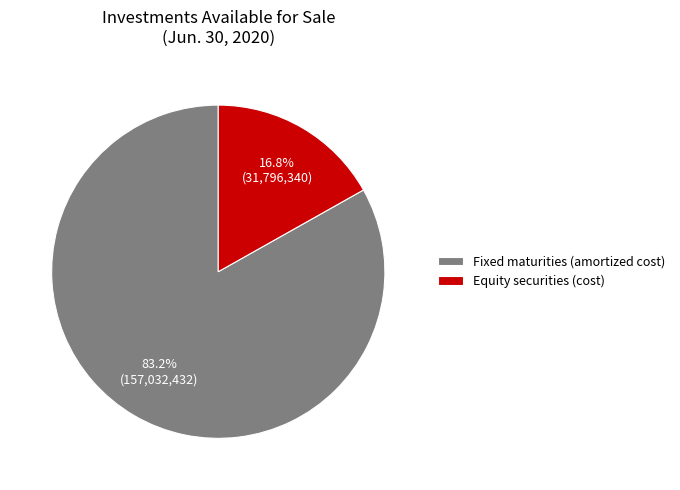

Between Equity securities (cost) and Fixed maturities (amortized cost), which is larger?

Fixed maturities (amortized cost)